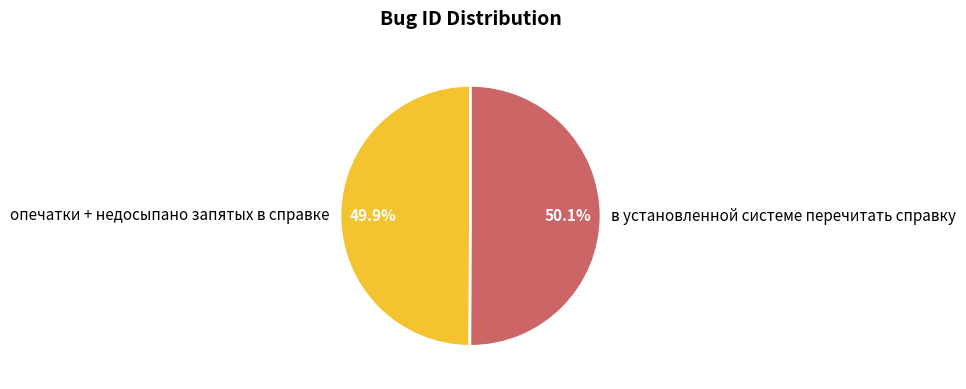

What percentage is the опечатки + недосыпано запятых в справке slice, to the nearest percent?

50%